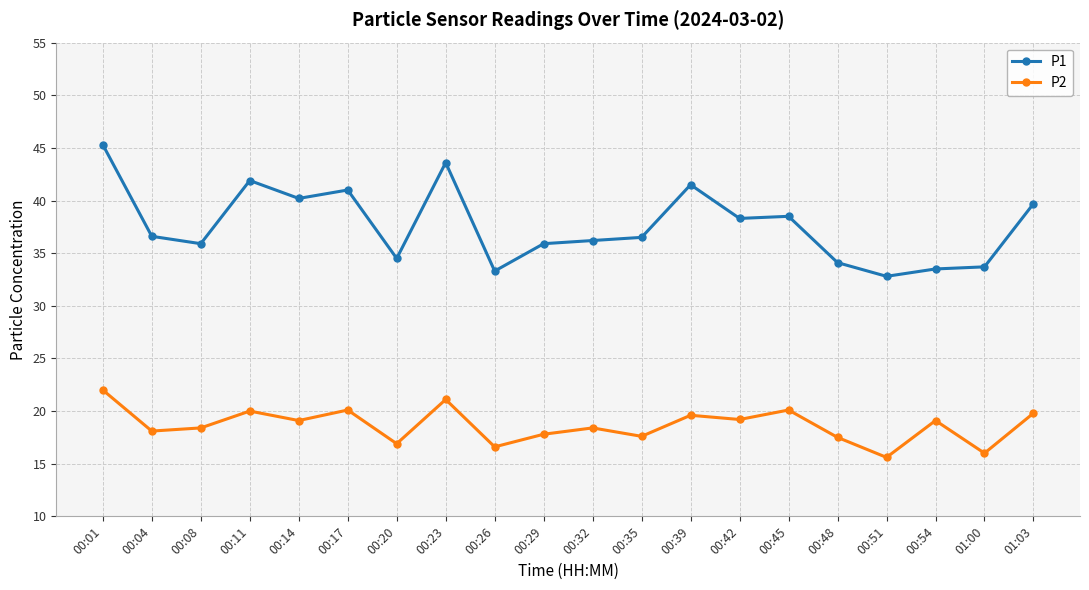

At which category does the chart reach its peak across all series?

00:01